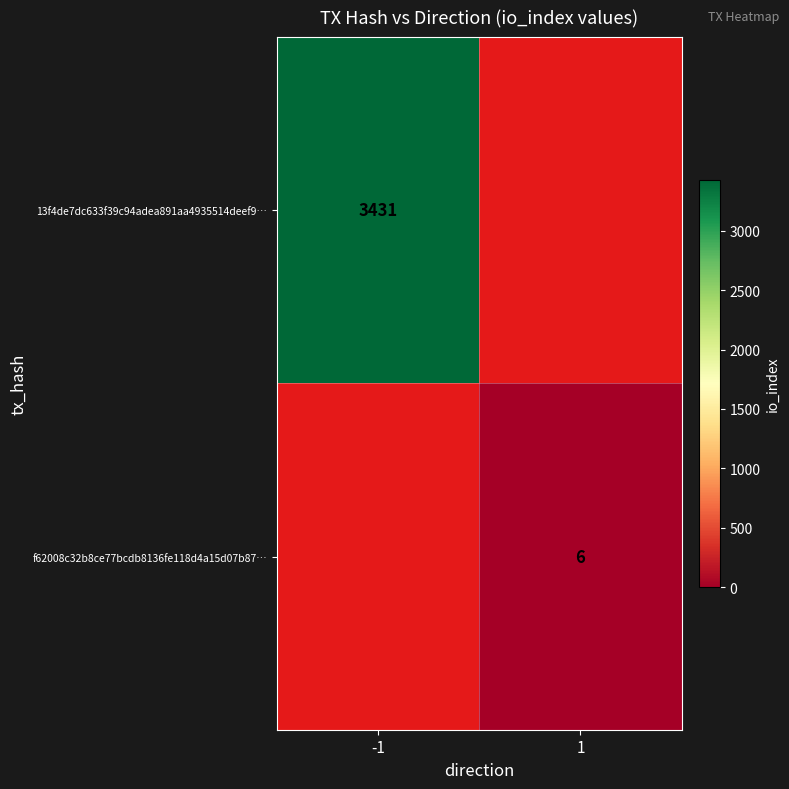

The value of 13f4de7dc633f39c94adea891aa4935514deef9… at -1 is 3431. True or false?

True